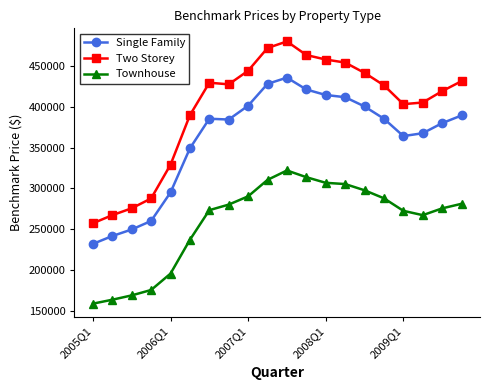

Which series has the widest spread of values?

Two Storey